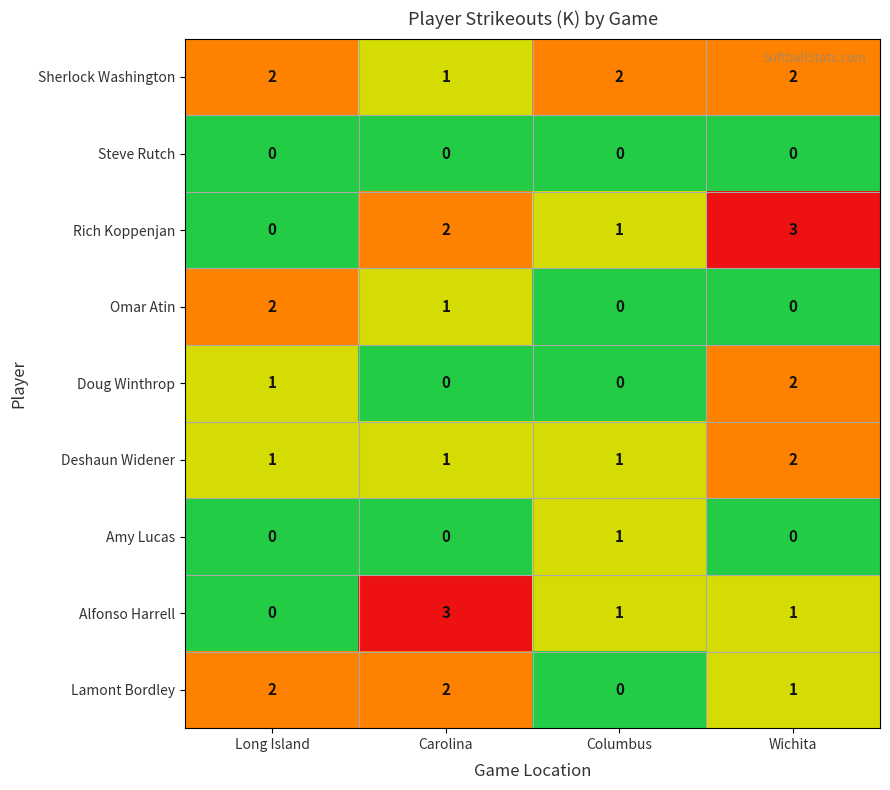

What is the sum of the Lamont Bordley values at Long Island and Carolina?

4